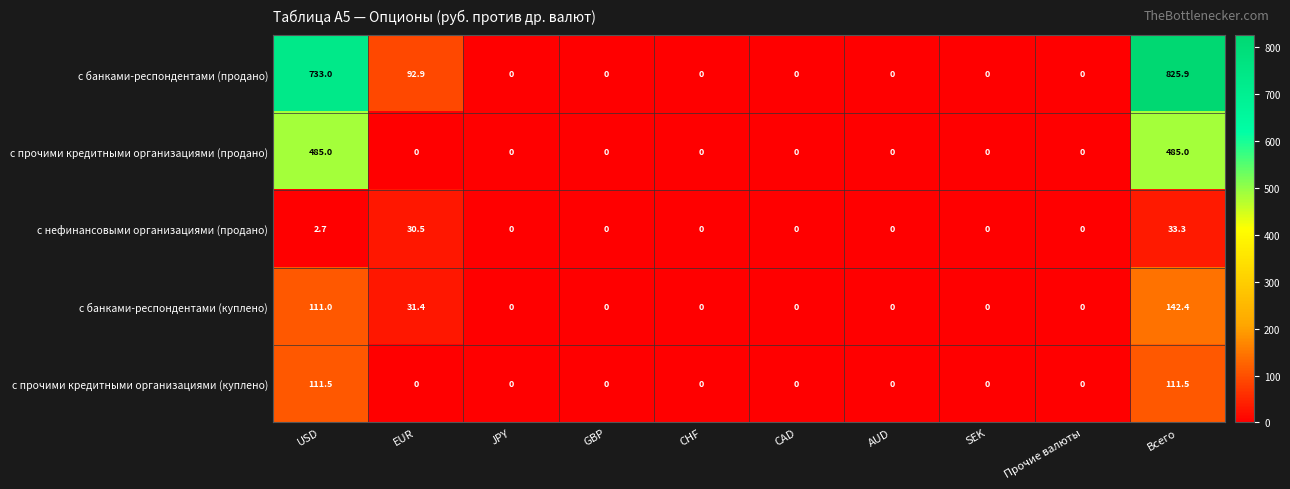

What is the difference between the с банками-респондентами (куплено) values at AUD and Всего?

142.4